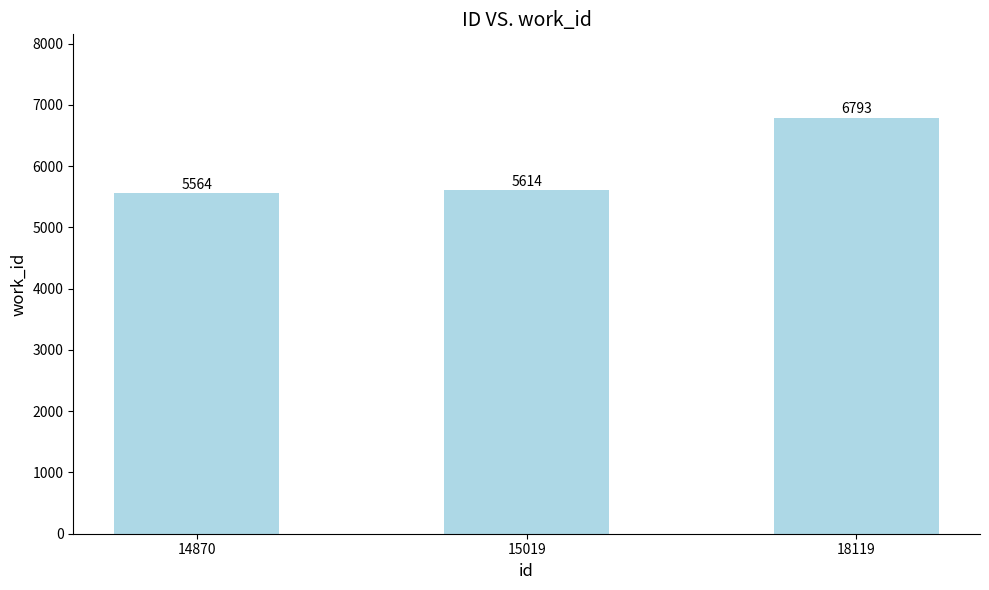

Reading left to right, what are all the values shown in this chart?

5564	5614	6793